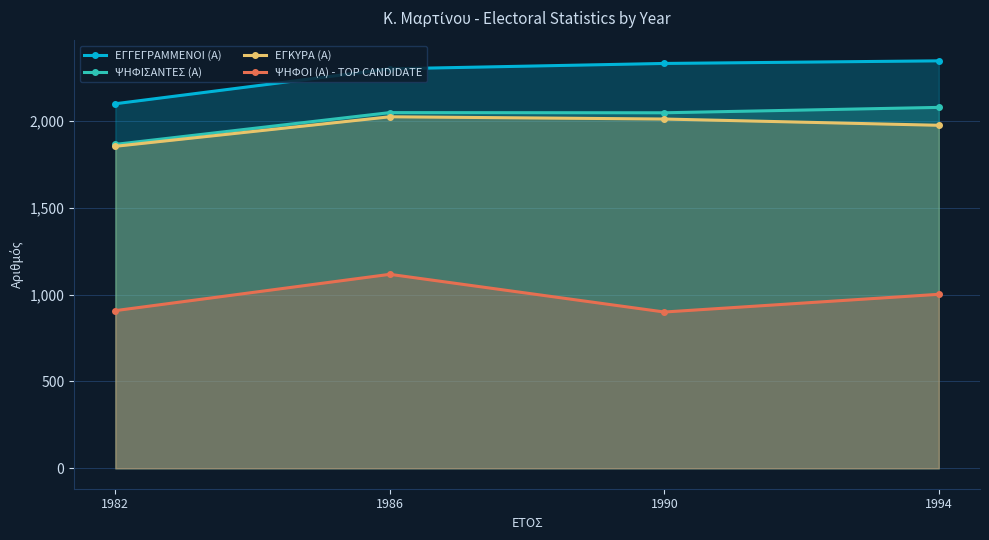

What is the sum of the ΨΗΦΙΣΑΝΤΕΣ (Α) values at 1986 and 1994?

4126